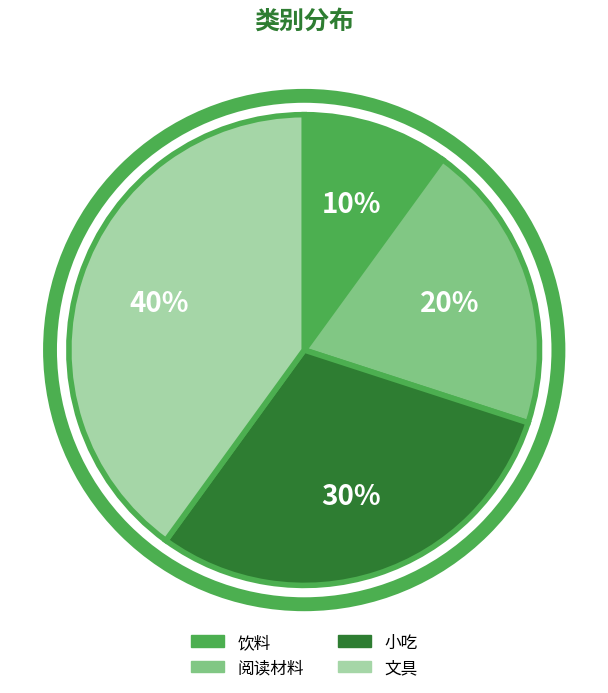

What is the ratio of the value at 饮料 to the value at 小吃?

0.3